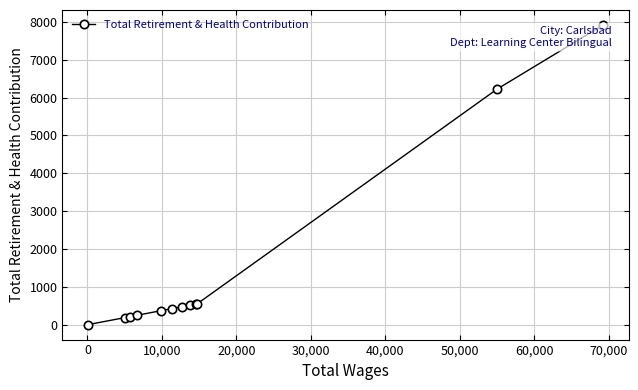

What is the greatest value displayed?

7916